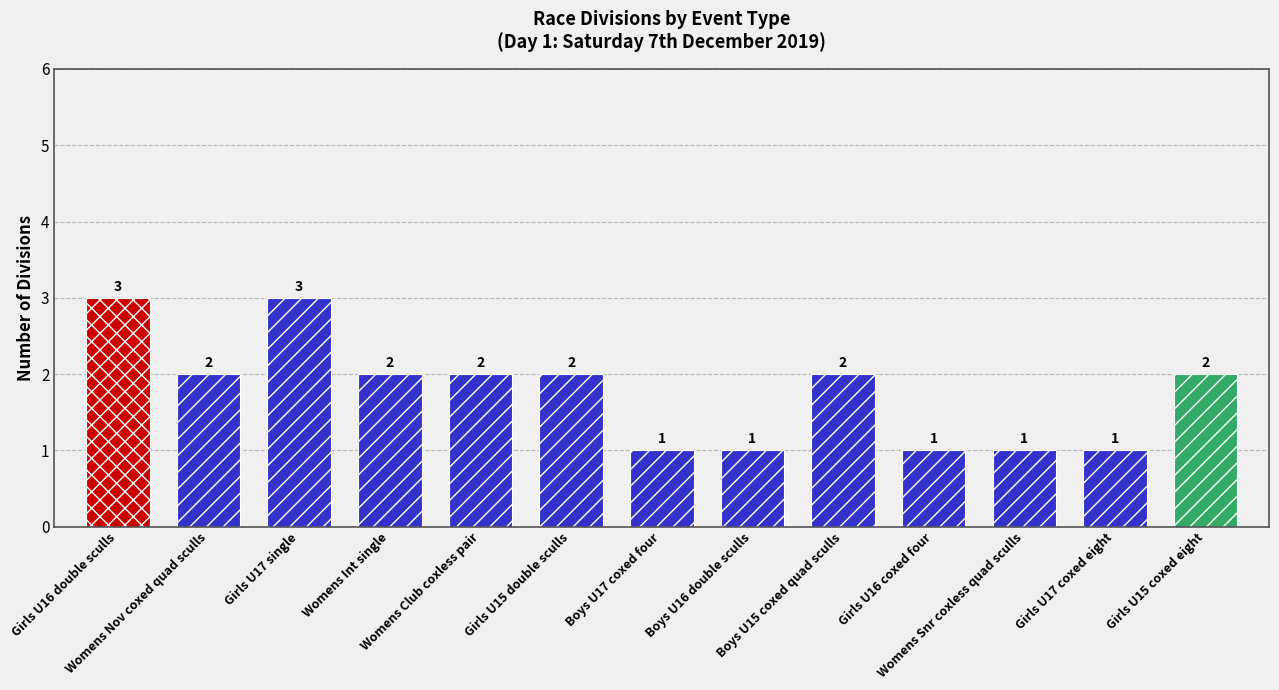

List the labels in order of value, smallest first.

Boys U17 coxed four, Boys U16 double sculls, Girls U16 coxed four, Womens Snr coxless quad sculls, Girls U17 coxed eight, Womens Nov coxed quad sculls, Womens Int single, Womens Club coxless pair, Girls U15 double sculls, Boys U15 coxed quad sculls, Girls U15 coxed eight, Girls U16 double sculls, Girls U17 single